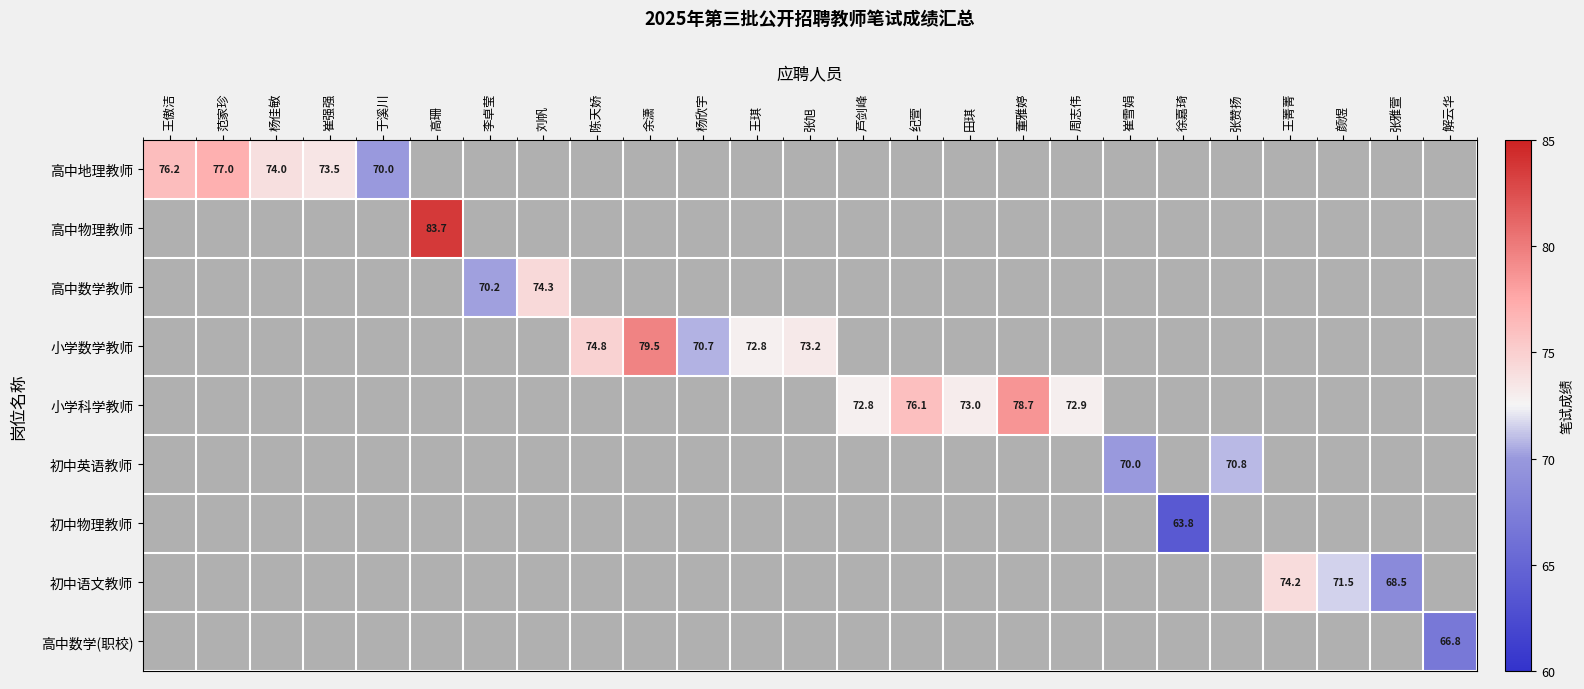

True or false: 小学科学教师 has a value of 78.7 at 董雅婷.

True